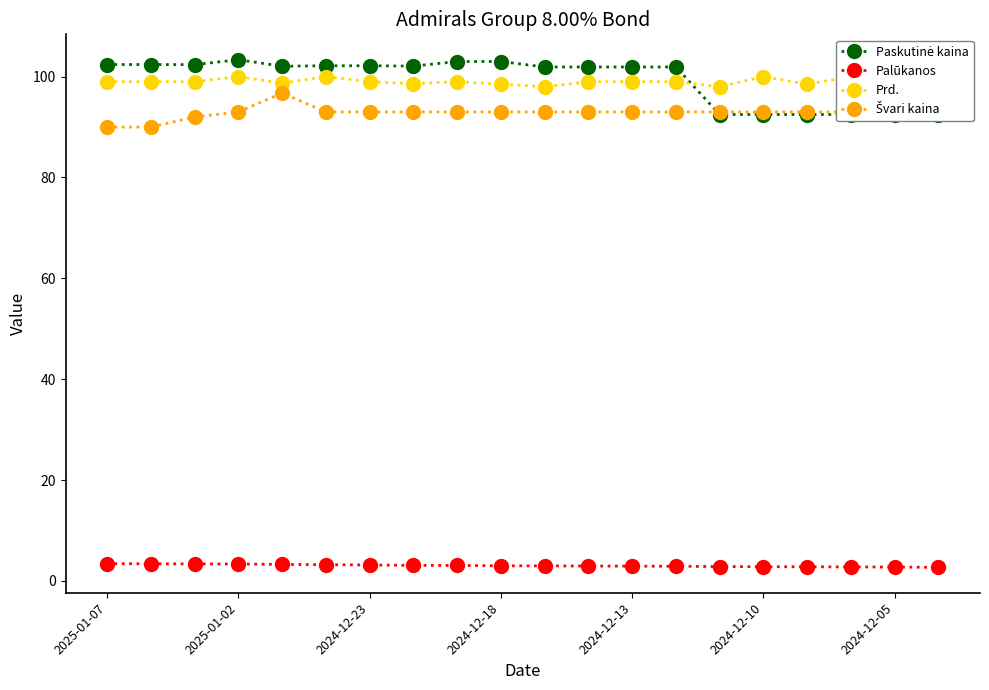

In Prd., how many points are higher than both neighbors (excluding endpoints)?

4